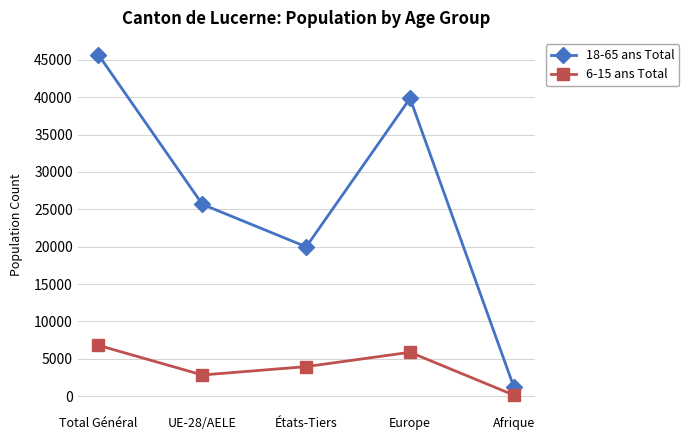

Which series has the largest range (max minus min)?

18-65 ans Total